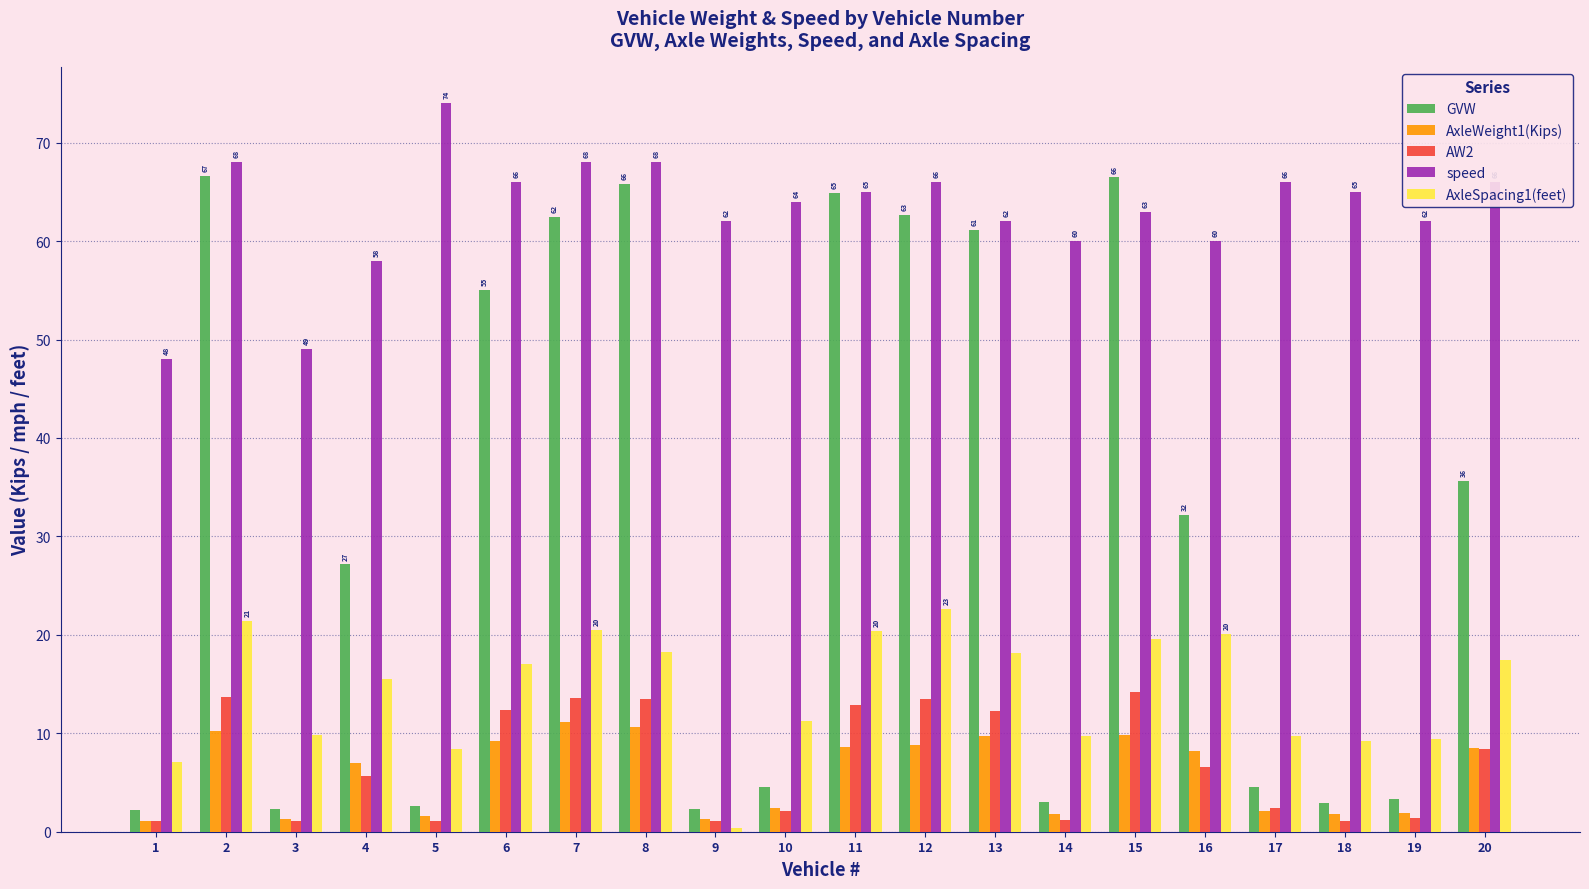

What is the difference between the second highest and minimum values in the GVW series?

64.2